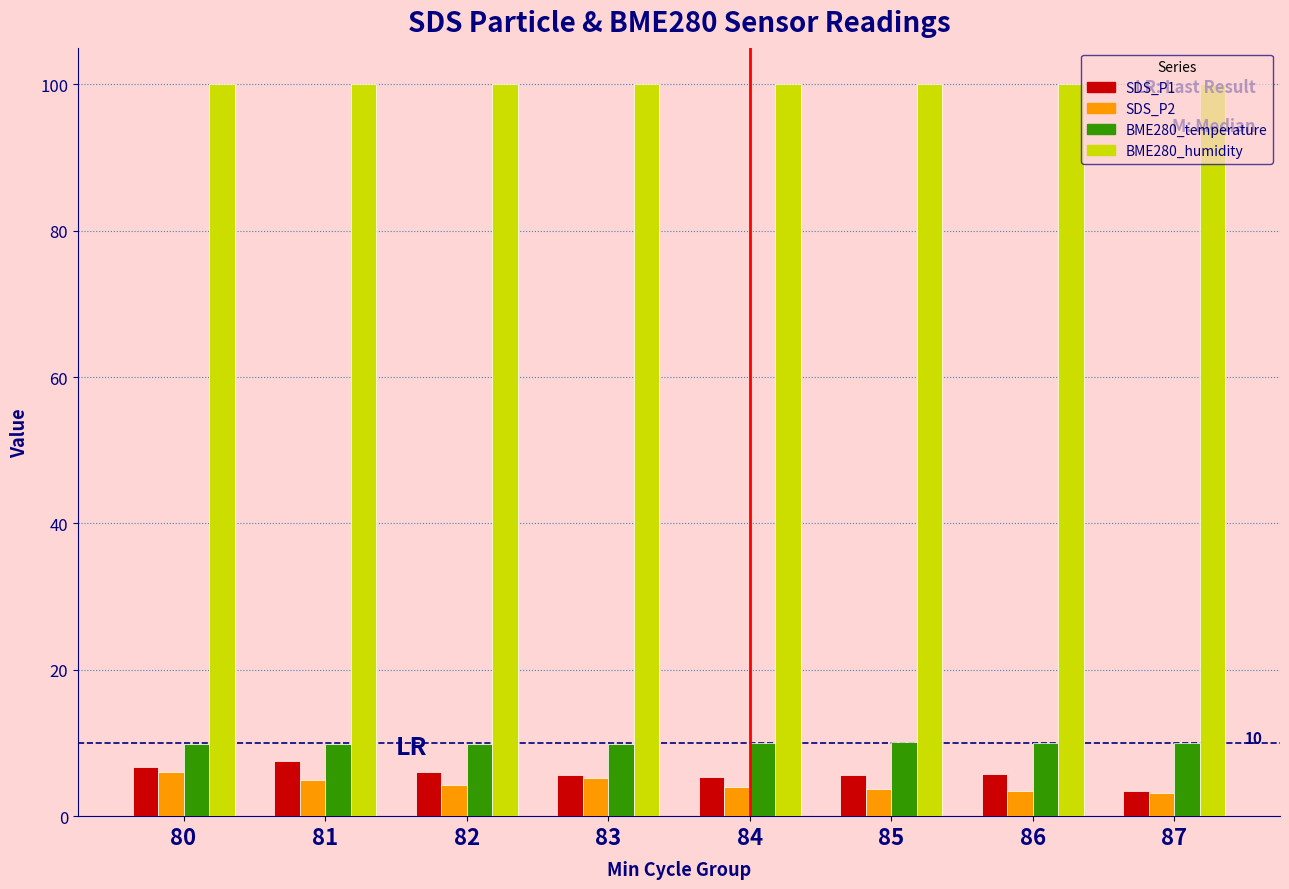

What is the greatest value displayed?

100.0